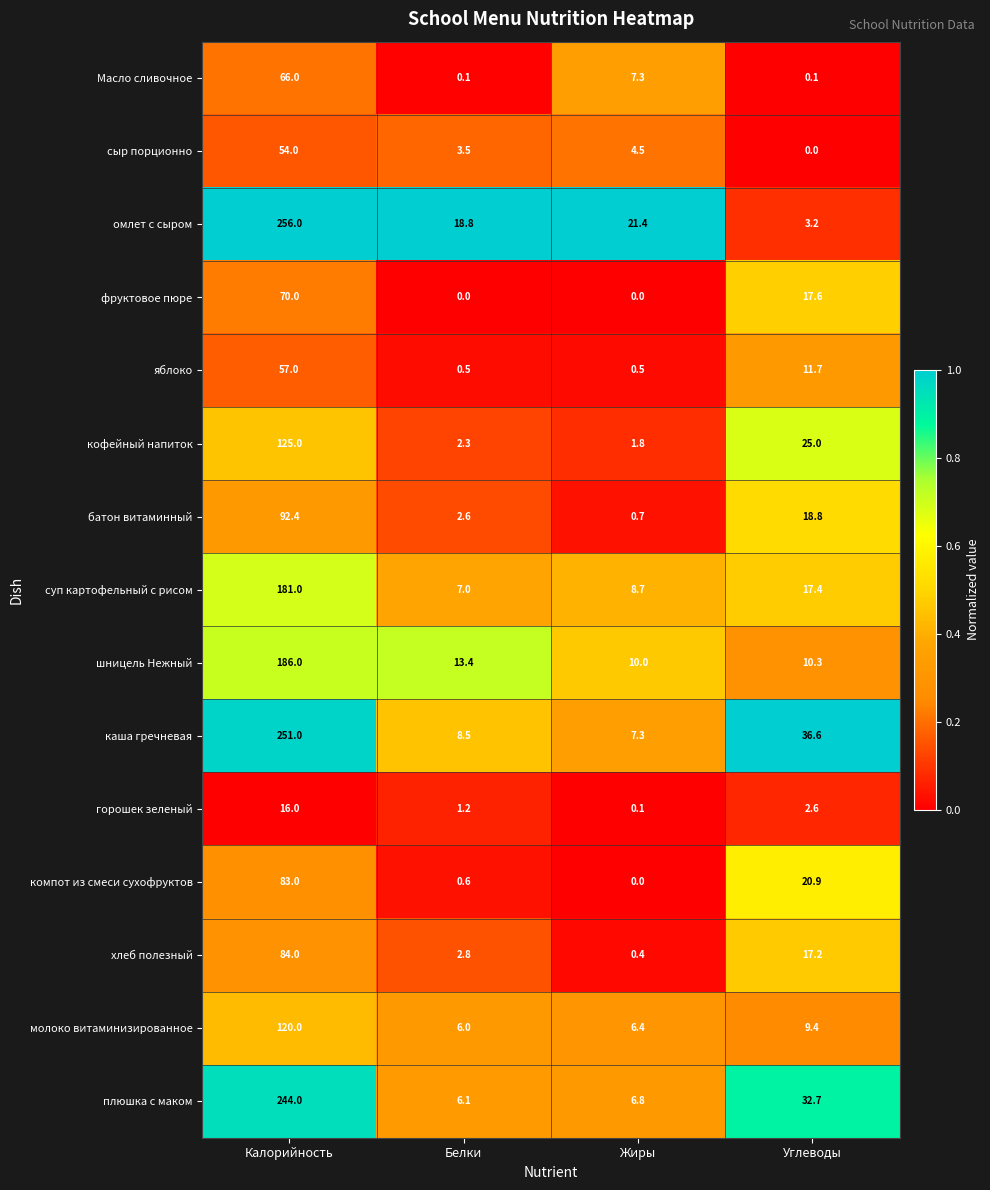

Which series has the largest range (max minus min)?

омлет с сыром